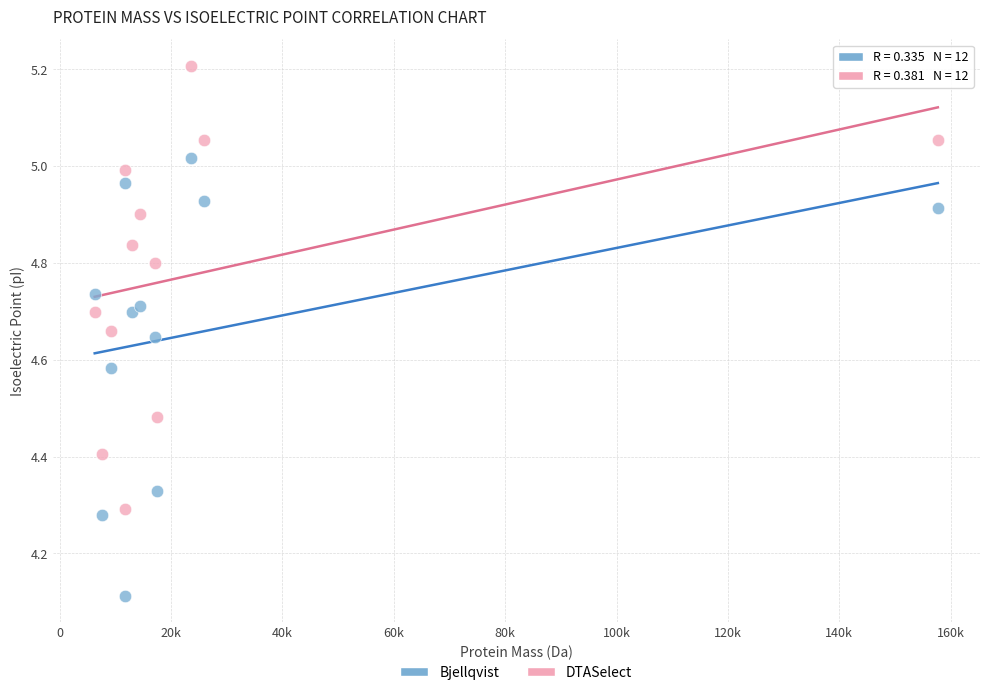

Which series reaches the minimum Y coordinate?

Bjellqvist